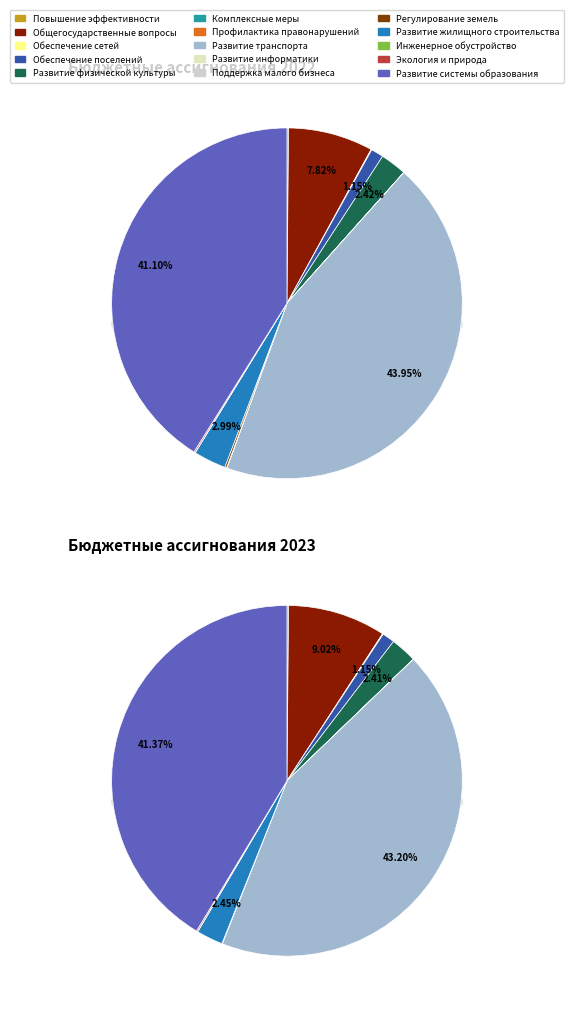

True or false: 5 accounts for 13% of the total.

False